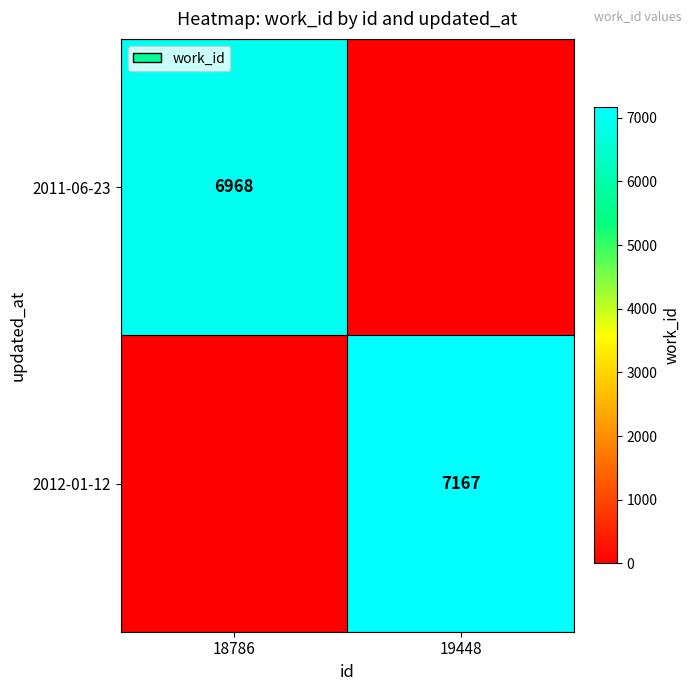

At which category does the chart reach its peak across all series?

19448